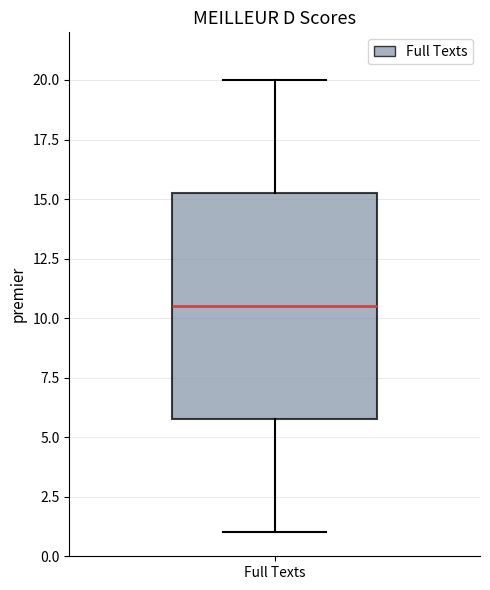

Where does the median line of the box for Full Texts sit on the y-axis? The values are not printed on the chart, so give them approximately, as read against the axis.

10.5